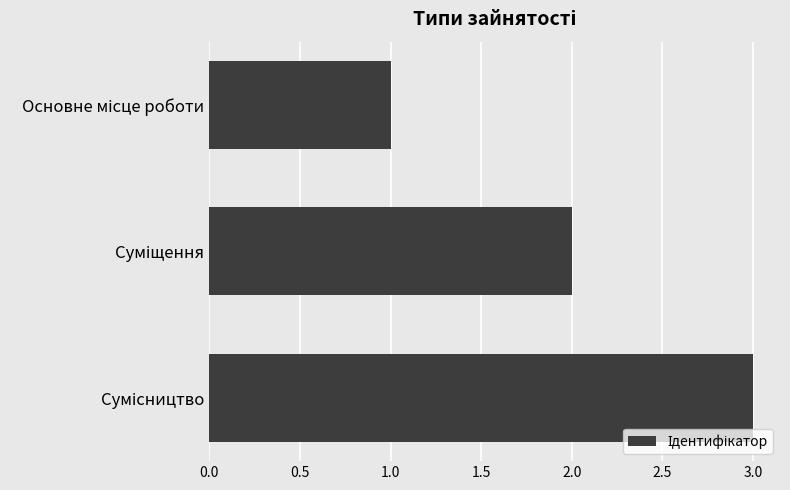

What is the sum of all values?

6